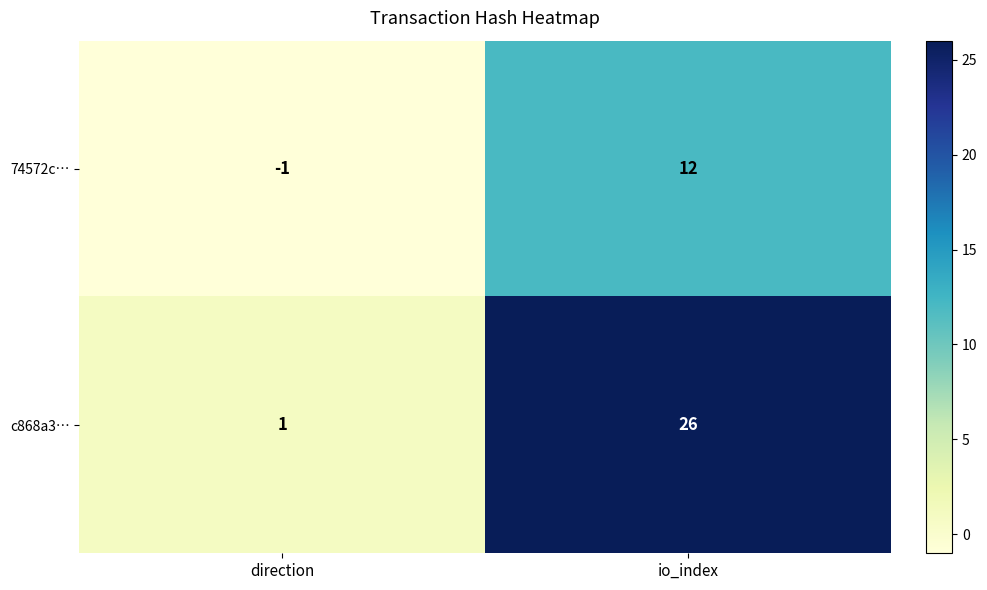

List the series in order of their overall mean, lowest first.

74572c…, c868a3…